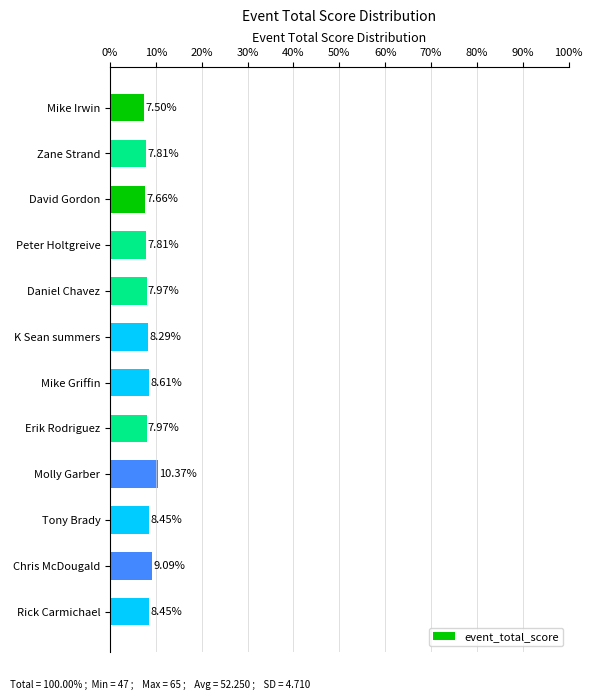

What is the label of the 7th bar from the top?

Mike Griffin